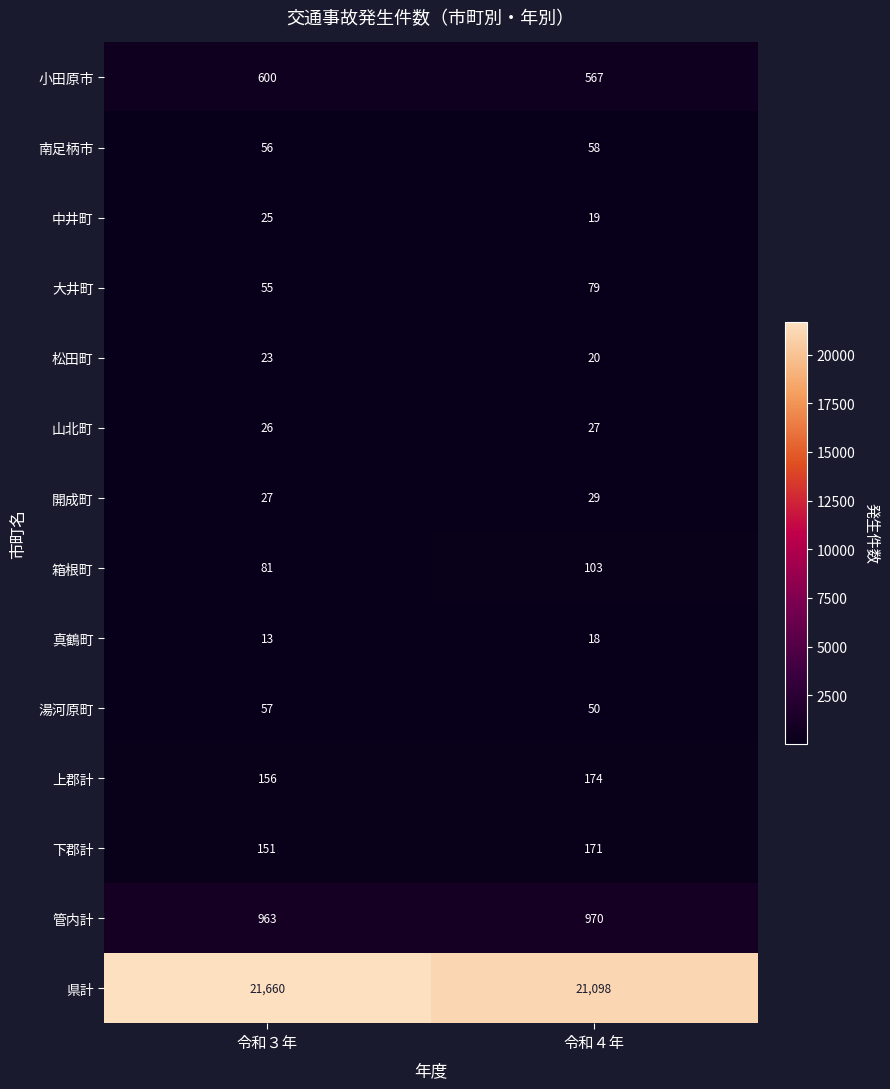

List the series in order of their peak value, lowest first.

真鶴町, 松田町, 中井町, 山北町, 開成町, 湯河原町, 南足柄市, 大井町, 箱根町, 下郡計, 上郡計, 小田原市, 管内計, 県計